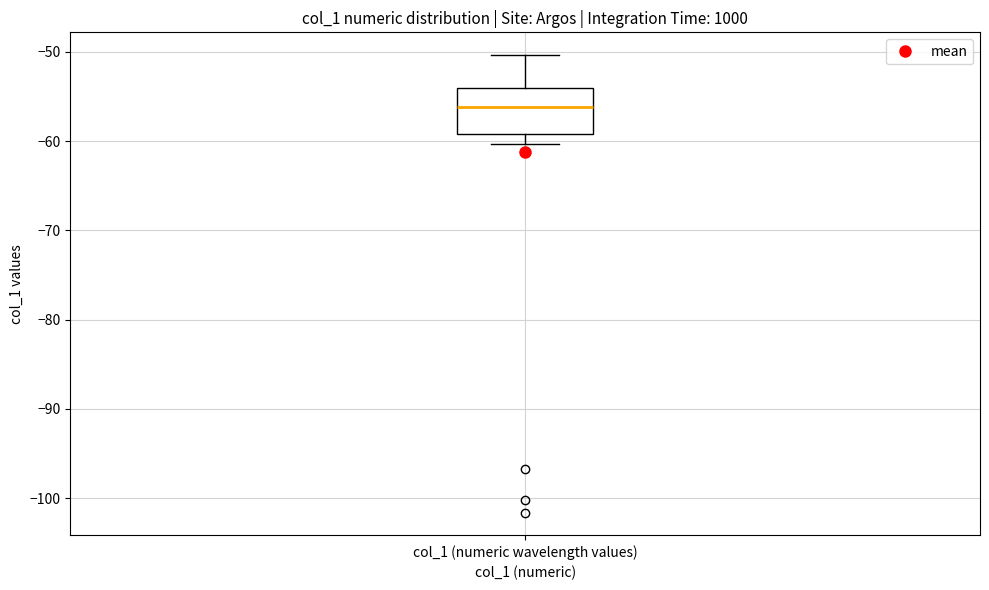

Where does the upper whisker of the box for col_1 (numeric wavelength values) end on the y-axis? The values are not printed on the chart, so give them approximately, as read against the axis.

-50